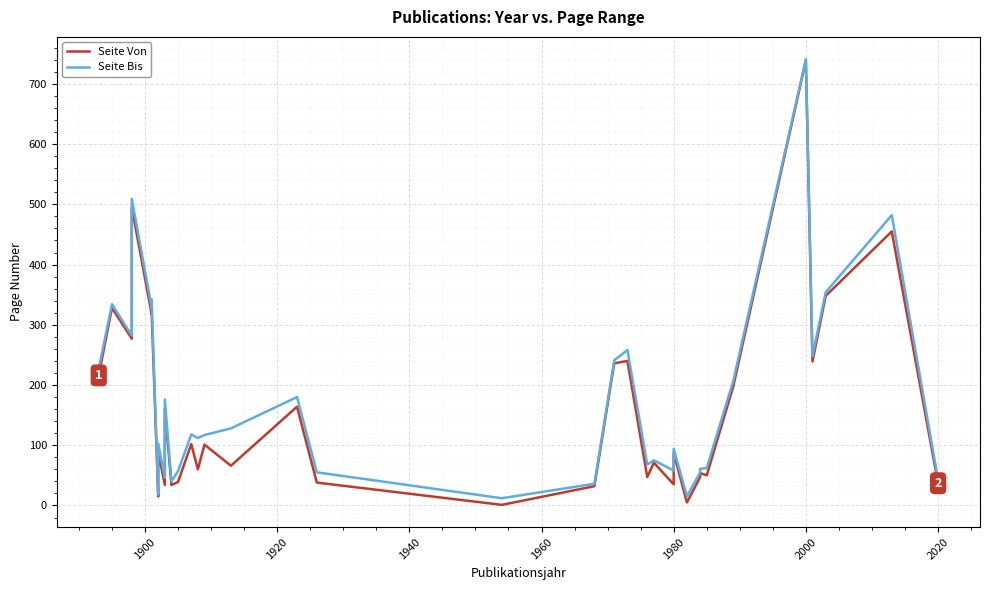

True or false: Seite Bis and Seite Von intersect in this chart.

False